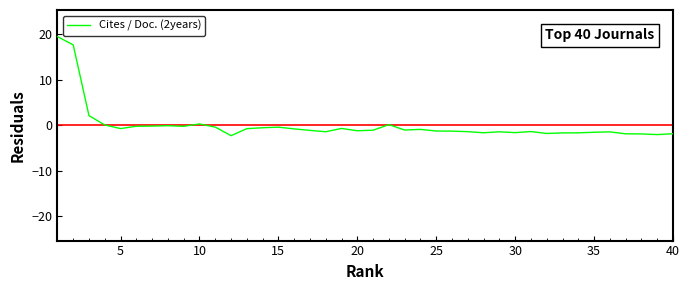

What is the minimum value shown in the chart?

-2.3